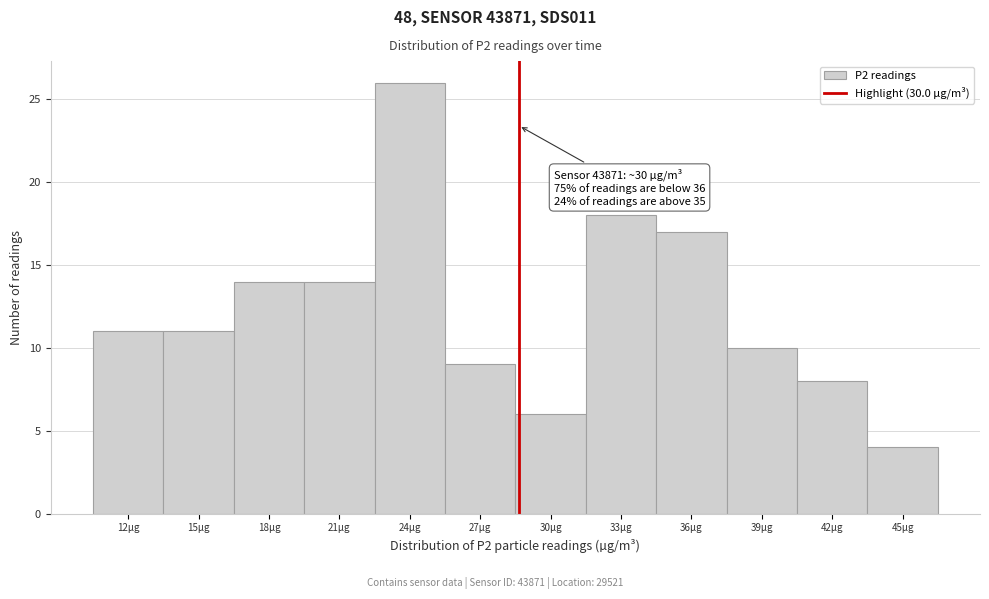

Reading left to right, extract all data points from this chart.

11	11	14	14	26	9	6	18	17	10	8	4